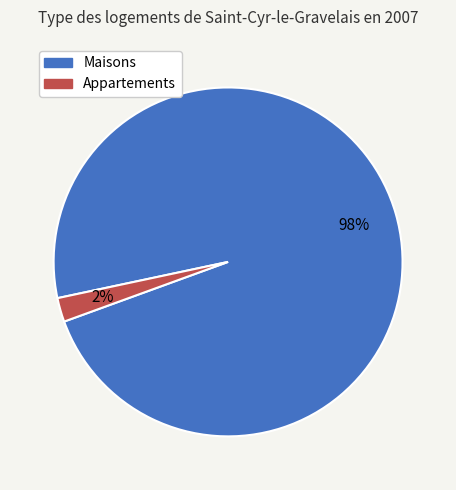

Which slice is the largest?

Maisons